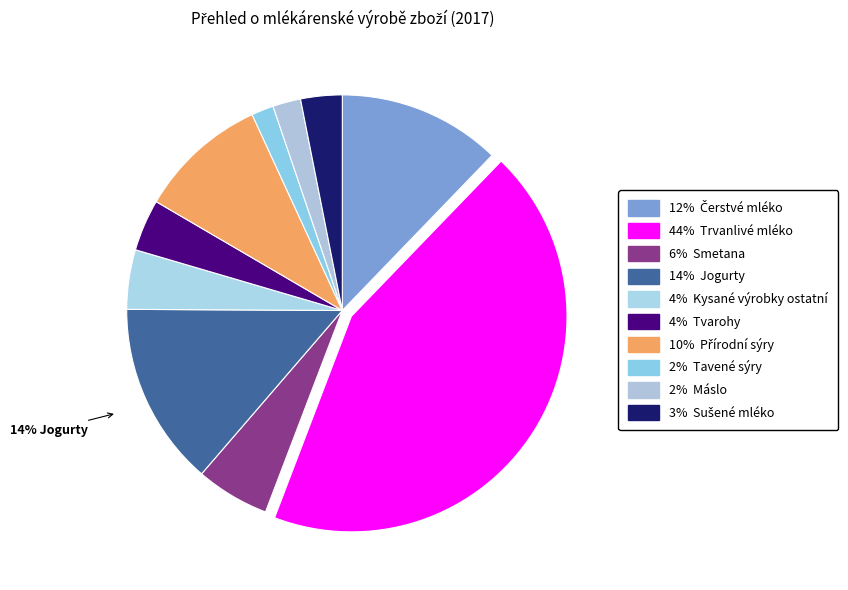

How many slices are in this pie chart?

10